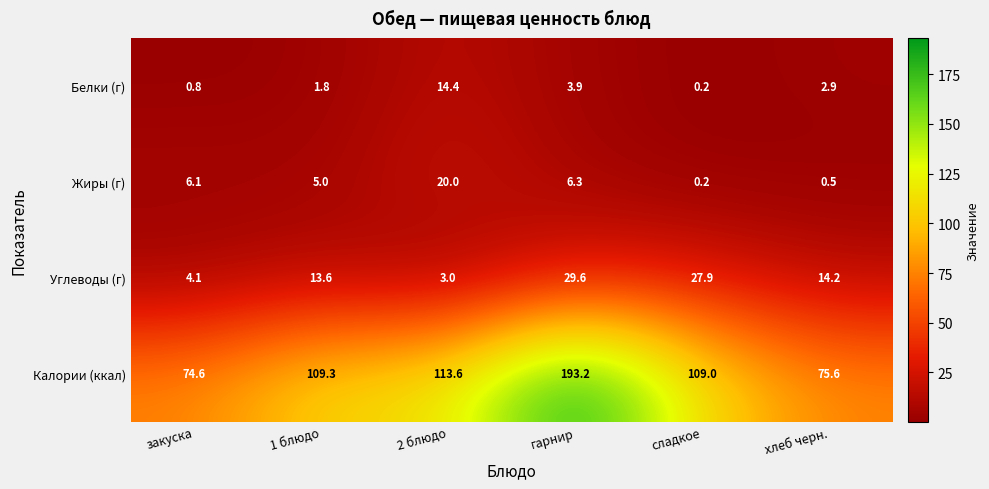

What is the difference between the maximum and minimum values in the Углеводы (г) series?

26.6